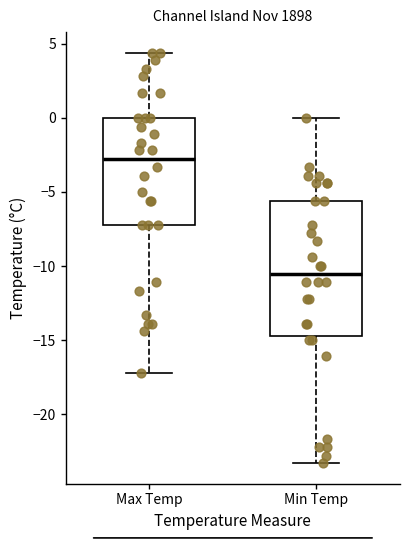

Which box has the lowest median line?

Min Temp